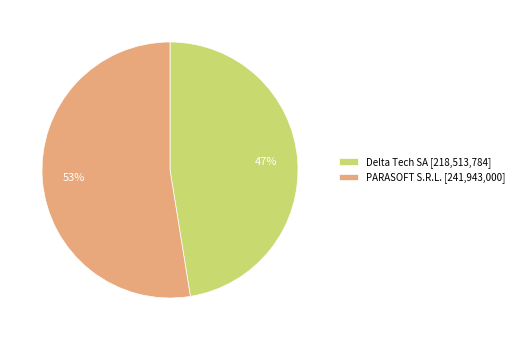

True or false: PARASOFT S.R.L. accounts for 53% of the total.

True